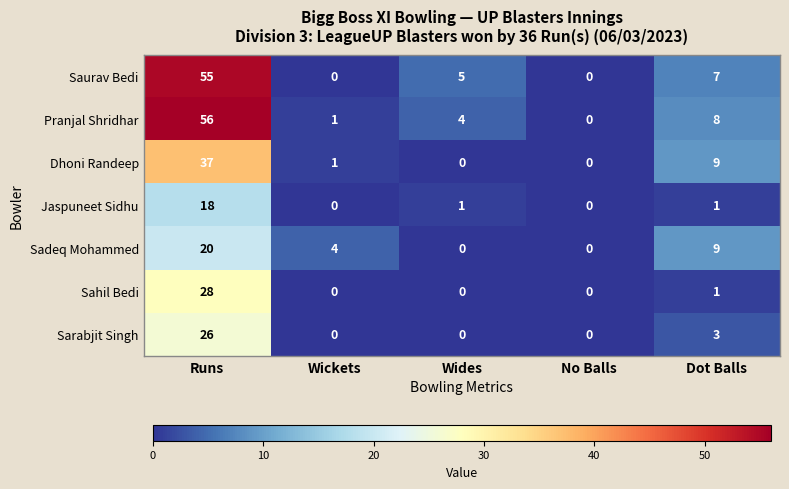

What is the maximum value shown in the chart?

56